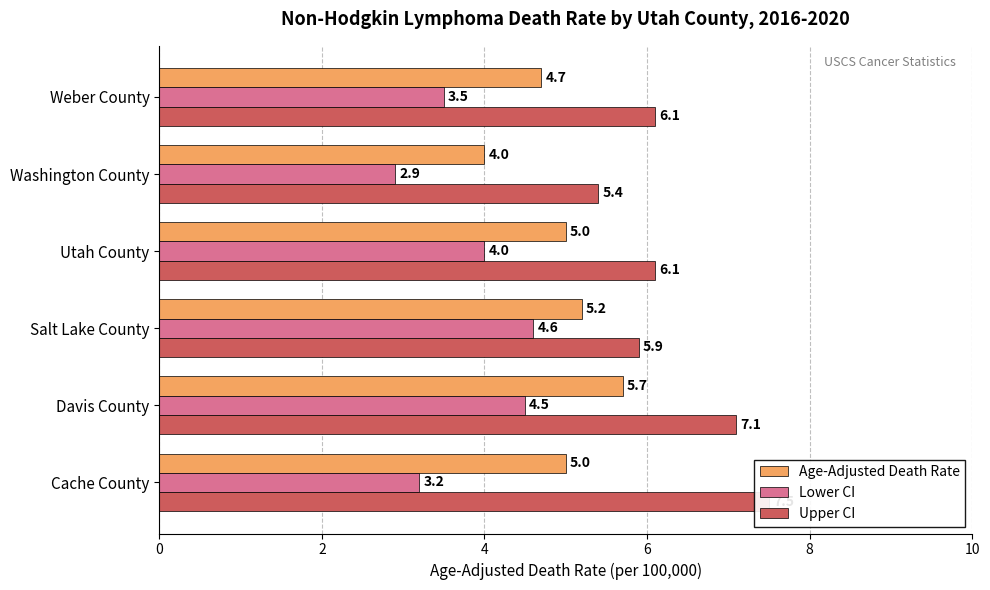

Rank the series by their average value, from highest to lowest.

Upper CI, Age-Adjusted Death Rate, Lower CI